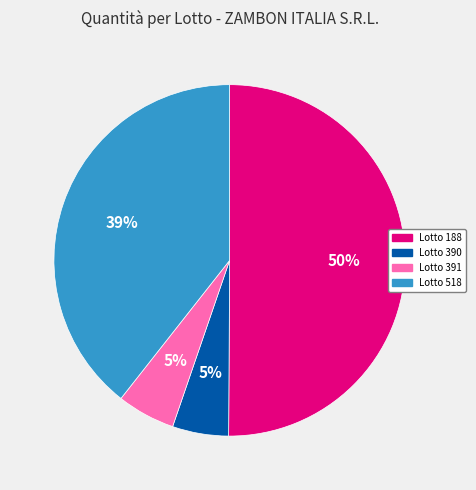

Which category has the biggest portion of the pie?

Lotto 188